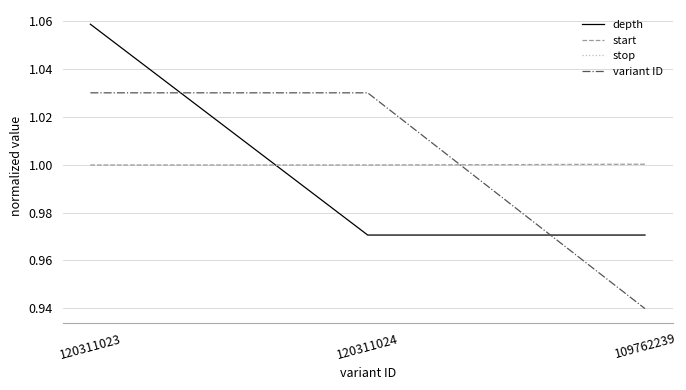

Which has a higher value, 120311024 or 120311023?

120311023